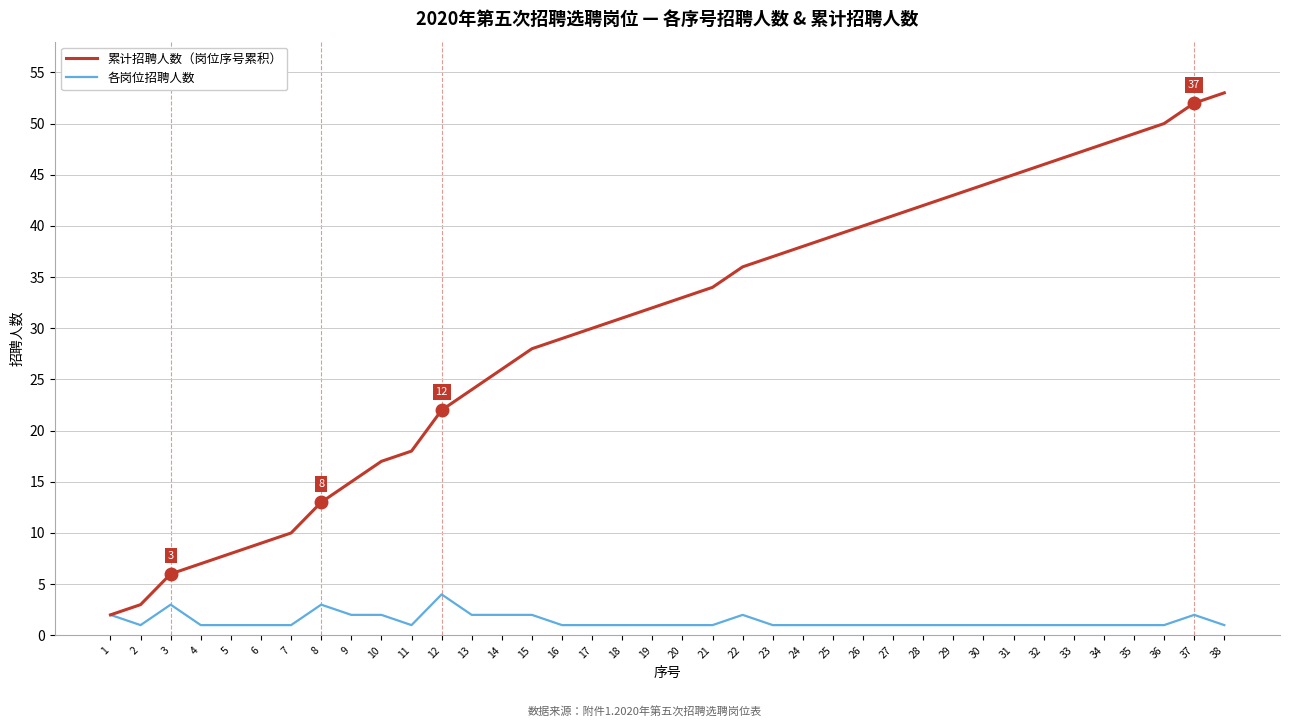

Which series has the largest total across all categories?

累计招聘人数（岗位序号累积）